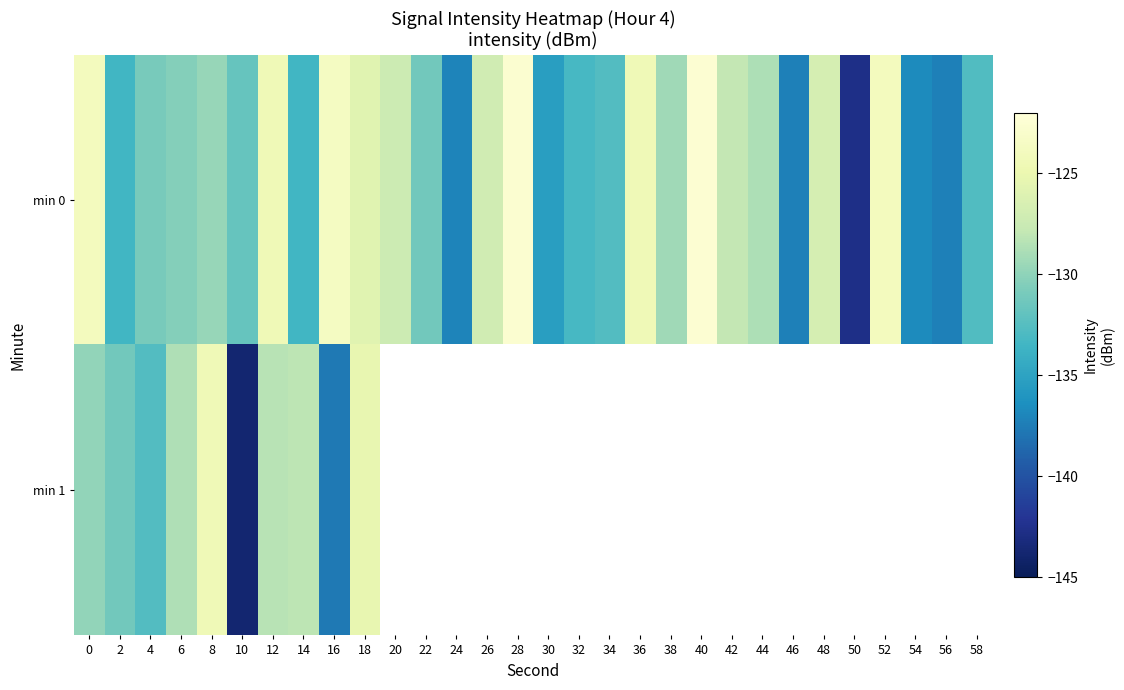

Which series has the largest total across all categories?

min 0